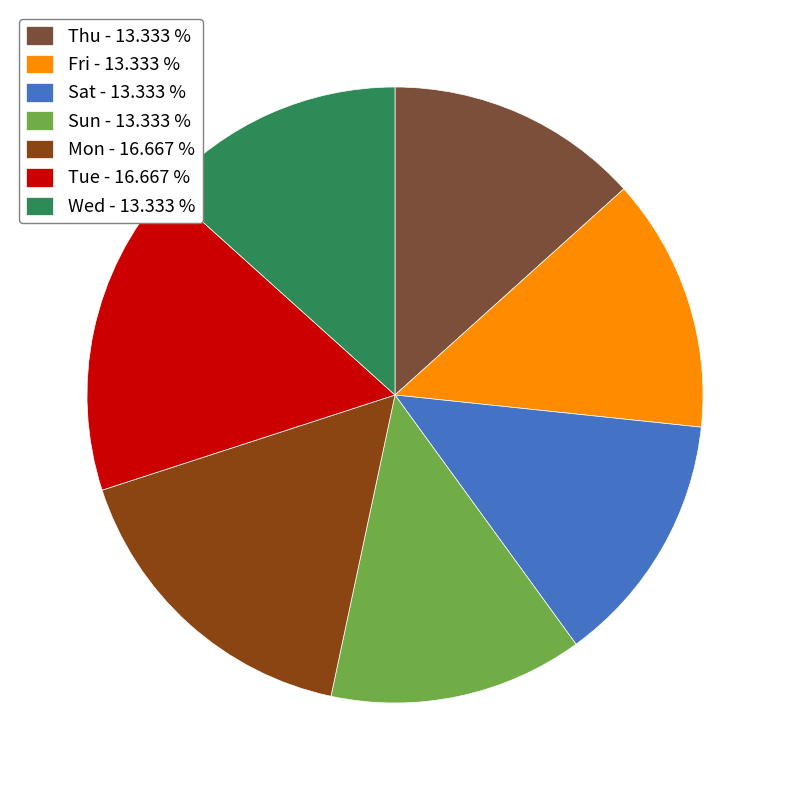

Which has a higher value, Sun - 13.333 % or Mon - 16.667 %?

Mon - 16.667 %